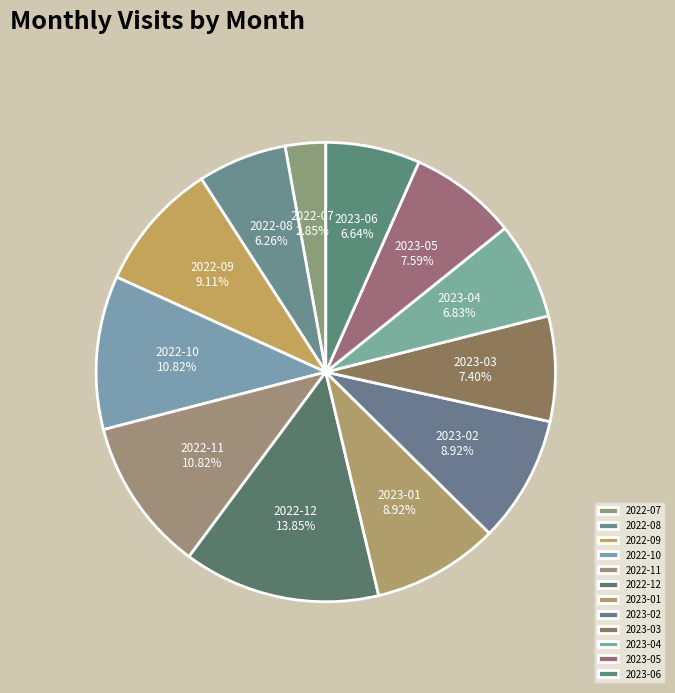

To the nearest percent, what is the average slice percentage?

8%